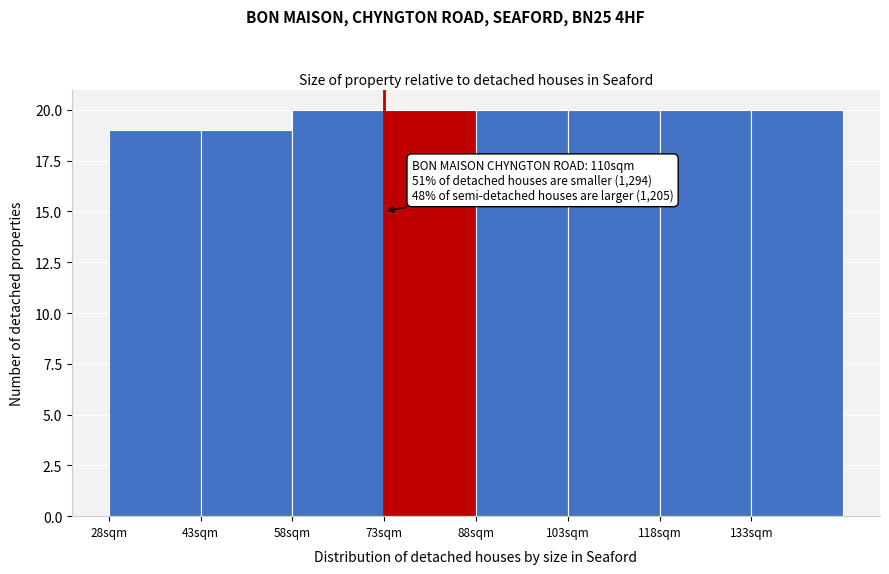

Reading left to right, transcribe all the data shown in this chart.

19	19	20	20	20	20	20	20